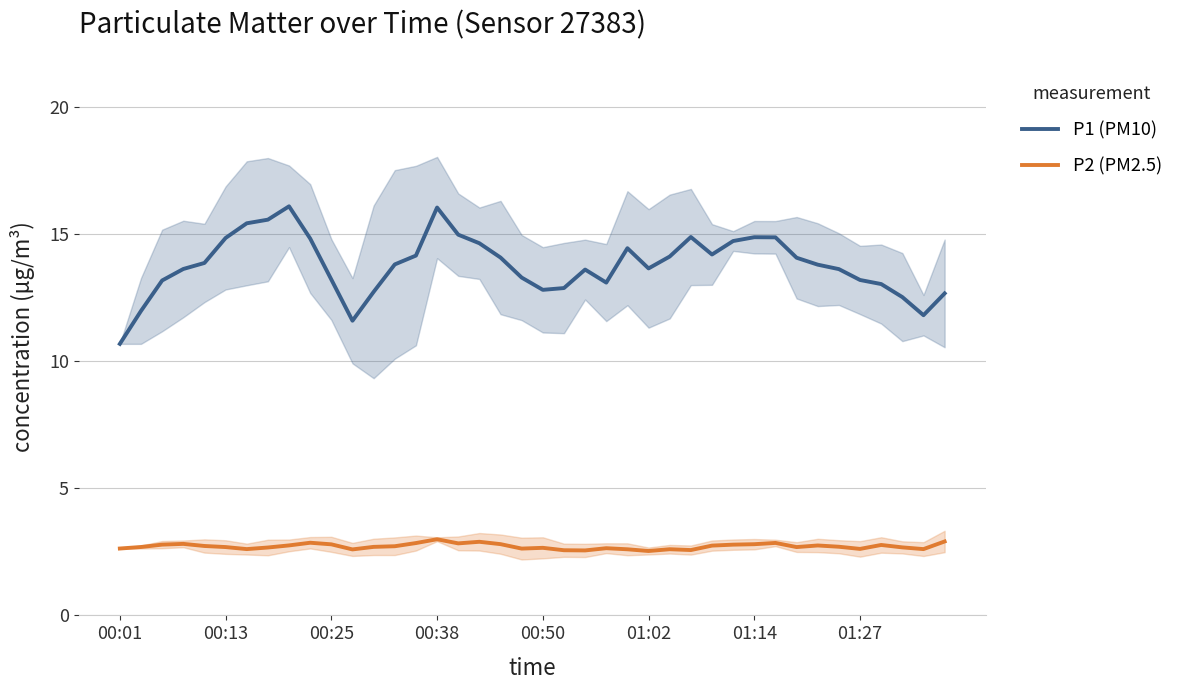

What is the minimum value shown in the chart?

2.5